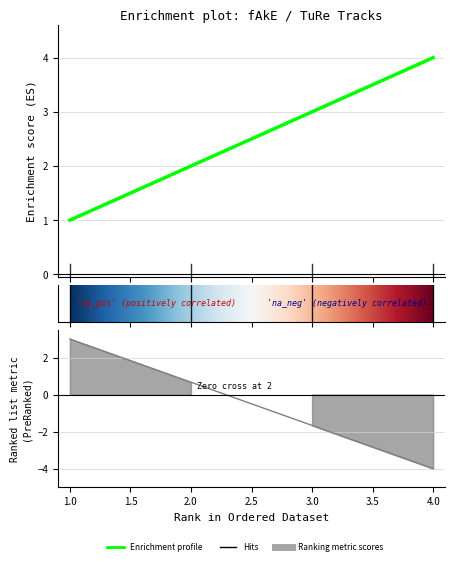

How many values are below 3?

2